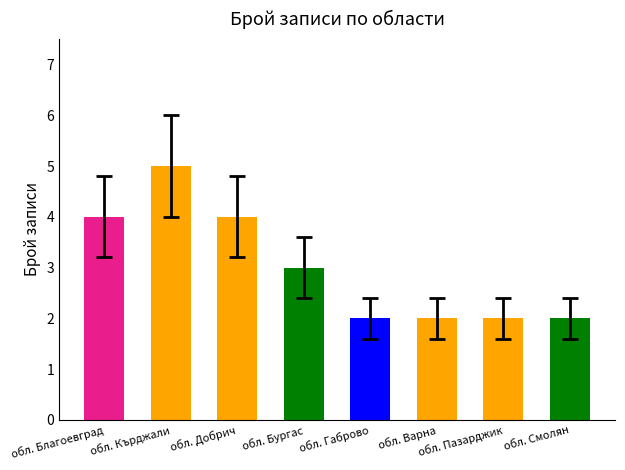

Where does the data first go above 3?

обл. Благоевград